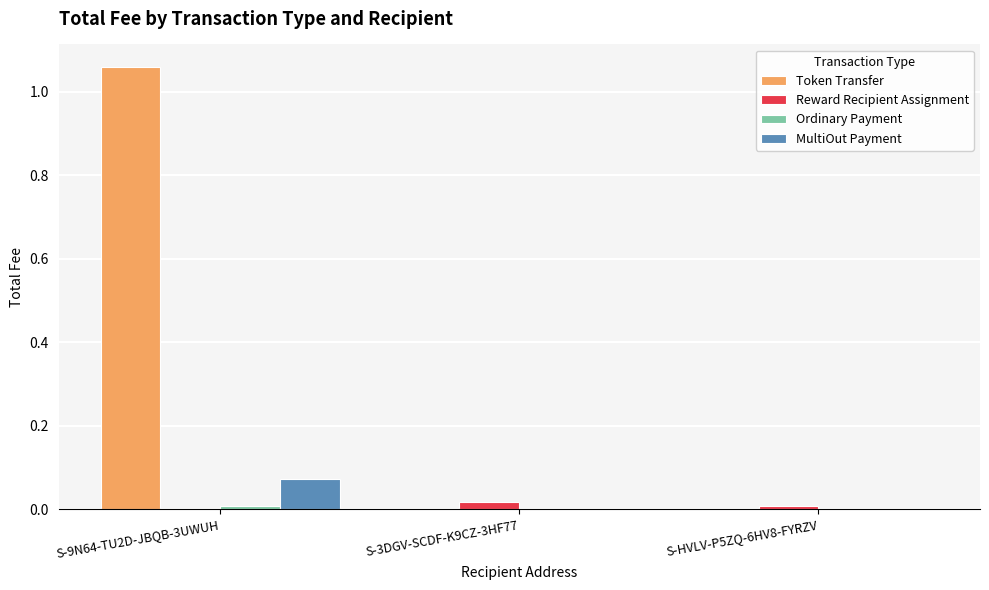

Which category has the highest value across all series?

S-9N64-TU2D-JBQB-3UWUH